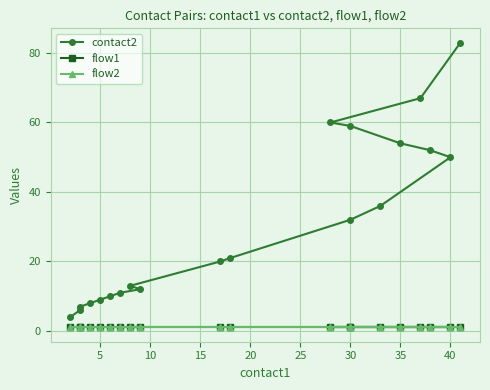

True or false: flow1 and contact2 intersect in this chart.

False